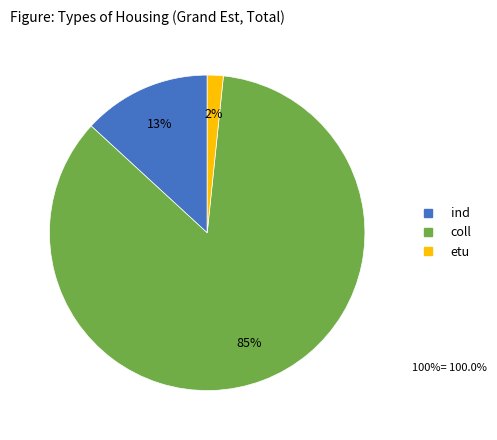

What is the largest slice in the pie chart?

coll